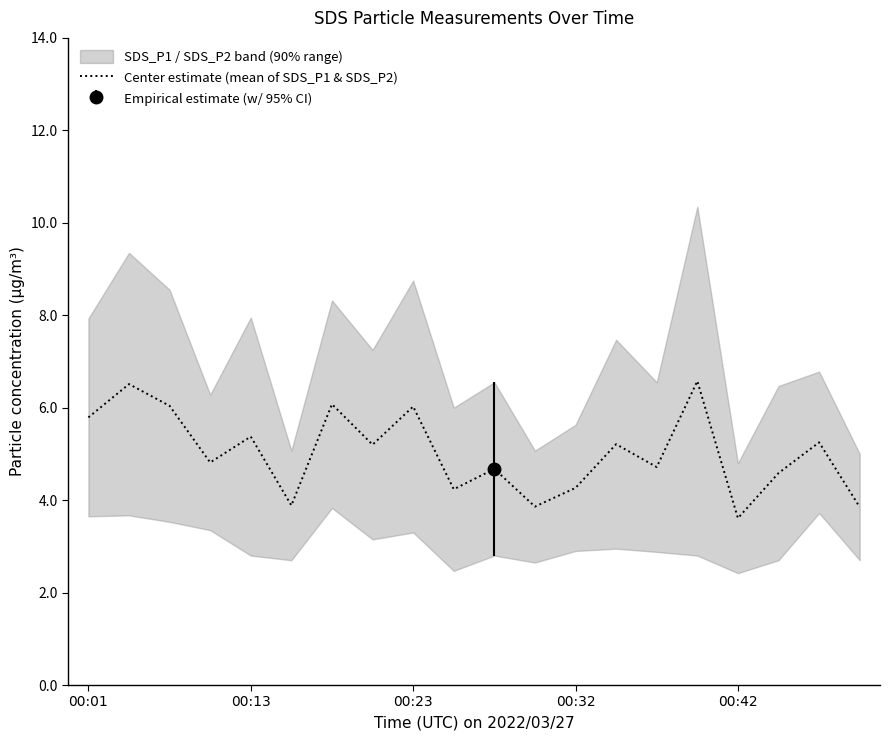

How many points are lower than both their immediate neighbors (excluding endpoints)?

7